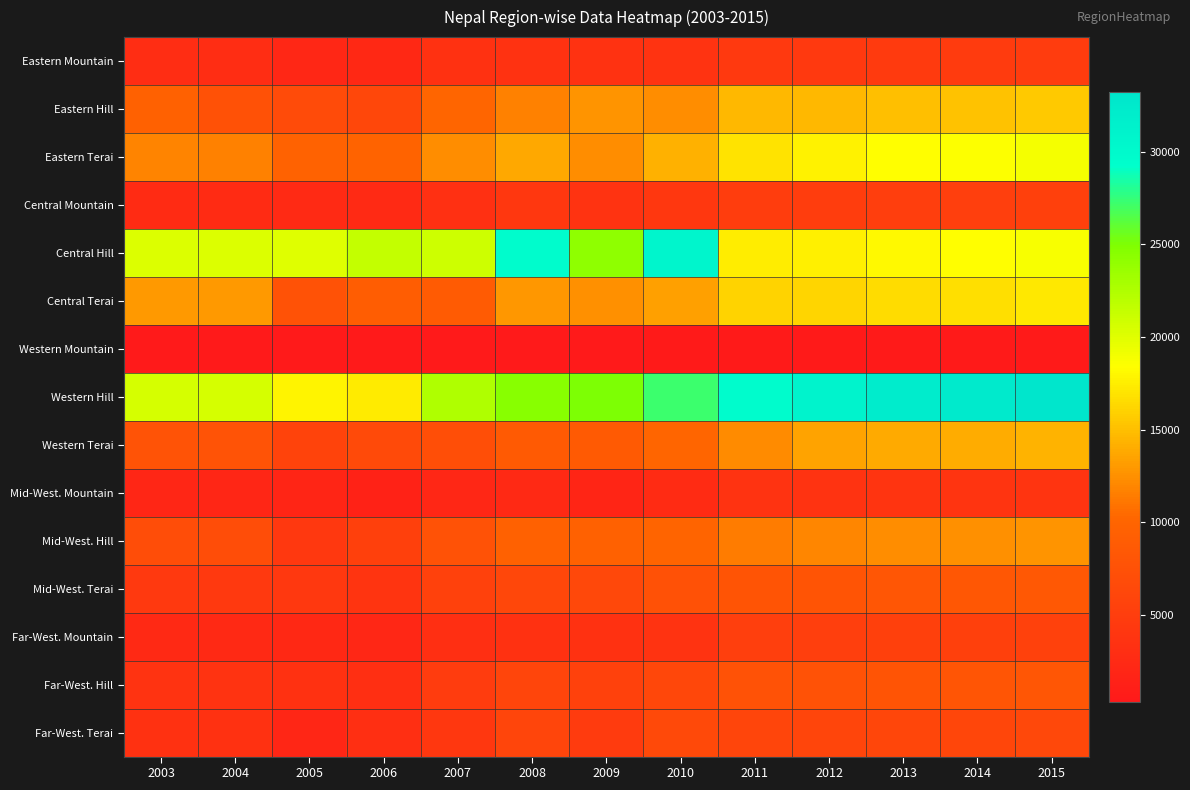

Reading right to left, list all the values displayed in this chart.

Eastern Mountain: 2015=4849	2014=4734	2013=4694	2012=4556	2011=4545	2010=3719	2009=3578	2008=3598	2007=3461	2006=2341	2005=2202	2004=2983	2003=2976
Eastern Hill: 2015=15571	2014=15190	2013=15058	2012=14626	2011=14623	2010=12368	2009=12685	2008=11648	2007=10138	2006=6238	2005=6757	2004=7577	2003=9610
Eastern Terai: 2015=18940	2014=18481	2013=18321	2012=17784	2011=16994	2010=14270	2009=12403	2008=13780	2007=12297	2006=9922	2005=9786	2004=11740	2003=11771
Central Mountain: 2015=5360	2014=5234	2013=5190	2012=5041	2011=5035	2010=4307	2009=3757	2008=4256	2007=3352	2006=2522	2005=2537	2004=2713	2003=2713
Central Hill: 2015=18773	2014=18317	2013=18155	2012=17624	2011=17465	2010=30671	2009=24211	2008=29551	2007=20920	2006=21512	2005=19995	2004=20173	2003=20173
Central Terai: 2015=17178	2014=16771	2013=16630	2012=16153	2011=16036	2010=13341	2009=12419	2008=12881	2007=8895	2006=9117	2005=7718	2004=12938	2003=12938
Western Mountain: 2015=537	2014=524	2013=519	2012=503	2011=503	2010=513	2009=399	2008=440	2007=373	2006=328	2005=363	2004=408	2003=408
Western Hill: 2015=33215	2014=32385	2013=32090	2012=31142	2011=29590	2010=27199	2009=25010	2008=24496	2007=22446	2006=17386	2005=17915	2004=20610	2003=20610
Western Terai: 2015=14351	2014=13990	2013=13862	2012=13445	2011=12261	2010=10132	2009=8794	2008=8696	2007=7233	2006=6687	2005=5821	2004=7906	2003=7906
Mid-West. Mountain: 2015=3916	2014=3832	2013=3804	2012=3695	2011=3695	2010=2691	2009=1998	2008=2503	2007=2135	2006=1572	2005=1993	2004=1999	2003=1999
Mid-West. Hill: 2015=12730	2014=12434	2013=12332	2012=11977	2011=11447	2010=10046	2009=9699	2008=9702	2007=7753	2006=5453	2005=4350	2004=7041	2003=7041
Mid-West. Terai: 2015=8525	2014=8312	2013=8237	2012=7995	2011=7995	2010=7615	2009=6476	2008=6344	2007=5583	2006=3835	2005=4357	2004=4495	2003=4495
Far-West. Mountain: 2015=5560	2014=5437	2013=5395	2012=5238	2011=5238	2010=3752	2009=3438	2008=3435	2007=3189	2006=2150	2005=2379	2004=2452	2003=2452
Far-West. Hill: 2015=8229	2014=8041	2013=7977	2012=7743	2011=7743	2010=6336	2009=5595	2008=6029	2007=4852	2006=3167	2005=3499	2004=3735	2003=3735
Far-West. Terai: 2015=6388	2014=6237	2013=6184	2012=5999	2011=5999	2010=6576	2009=4777	2008=6015	2007=4228	2006=3273	2005=2007	2004=3533	2003=3533